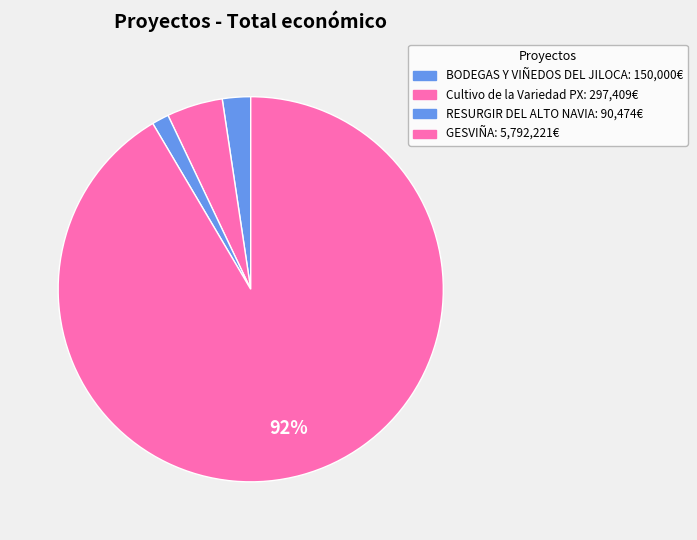

Count the number of slices in the pie.

4